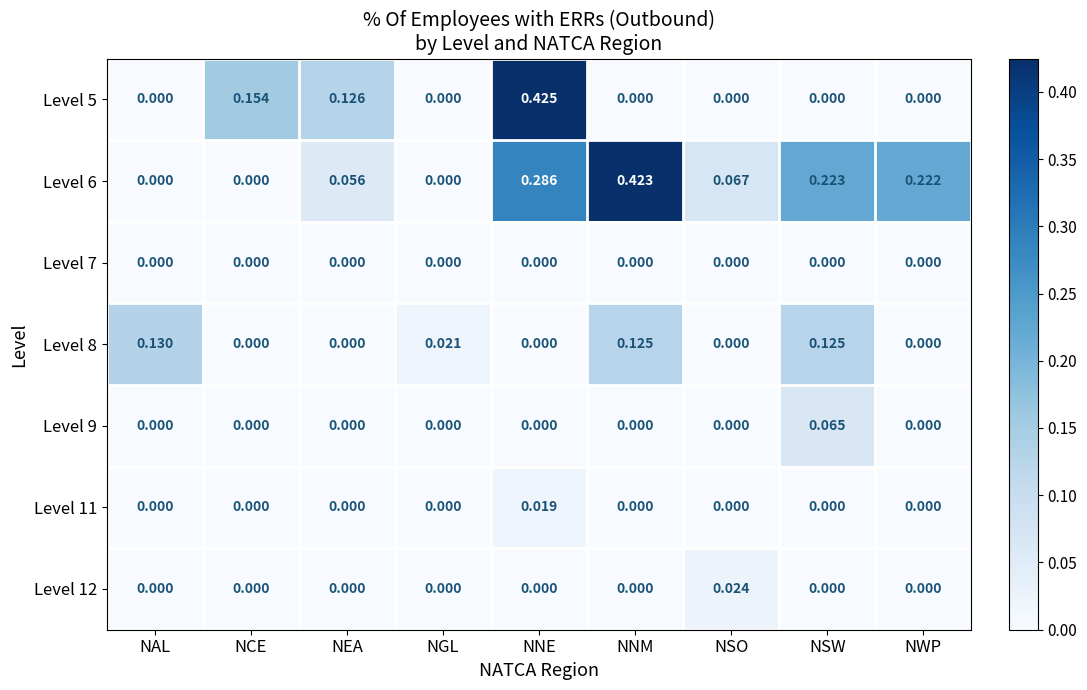

How many distinct data groups are displayed?

7